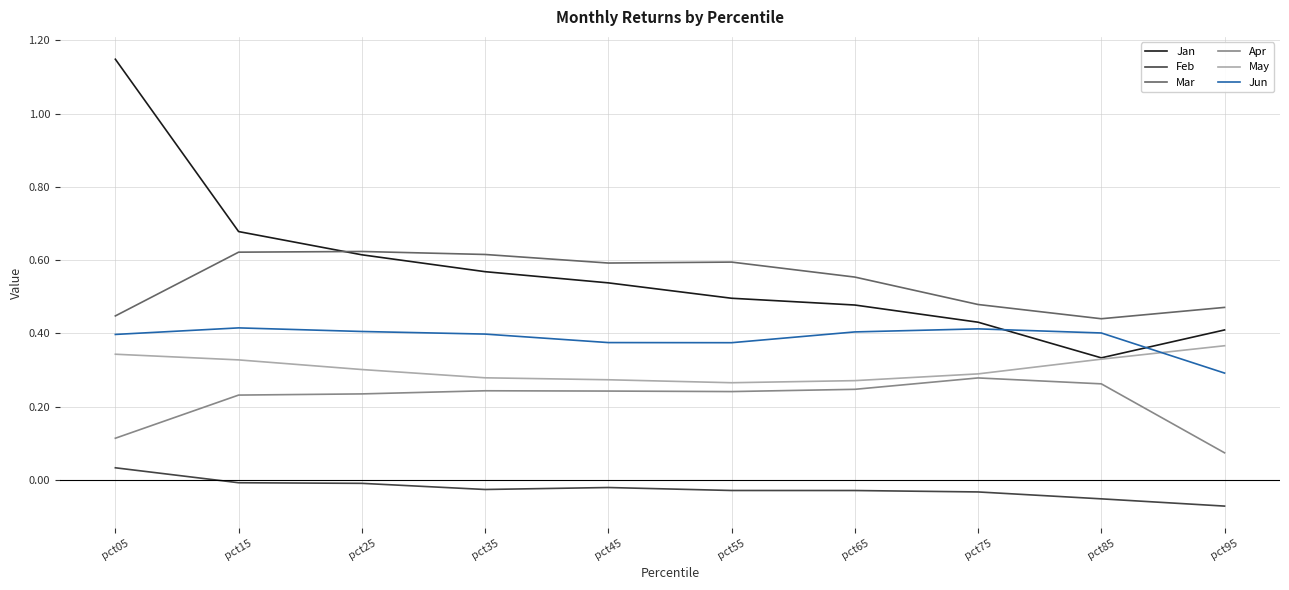

What is the total value across all series at pct45?

2.0